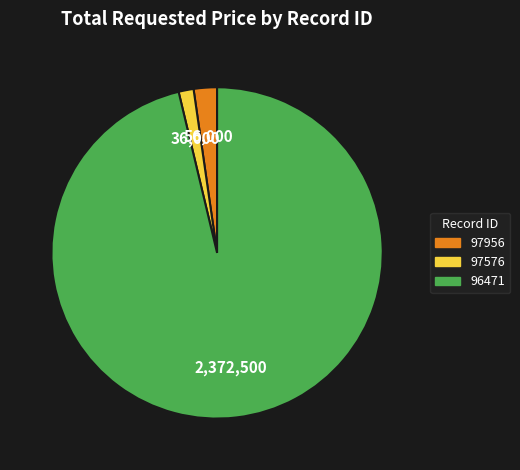

Rank the categories by value from highest to lowest.

96471, 97956, 97576